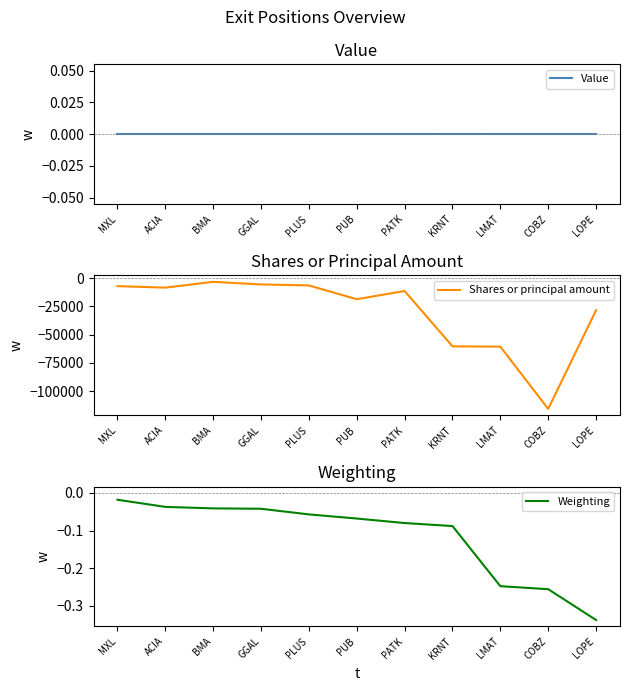

True or false: Value and Shares or principal amount cross at least once.

False